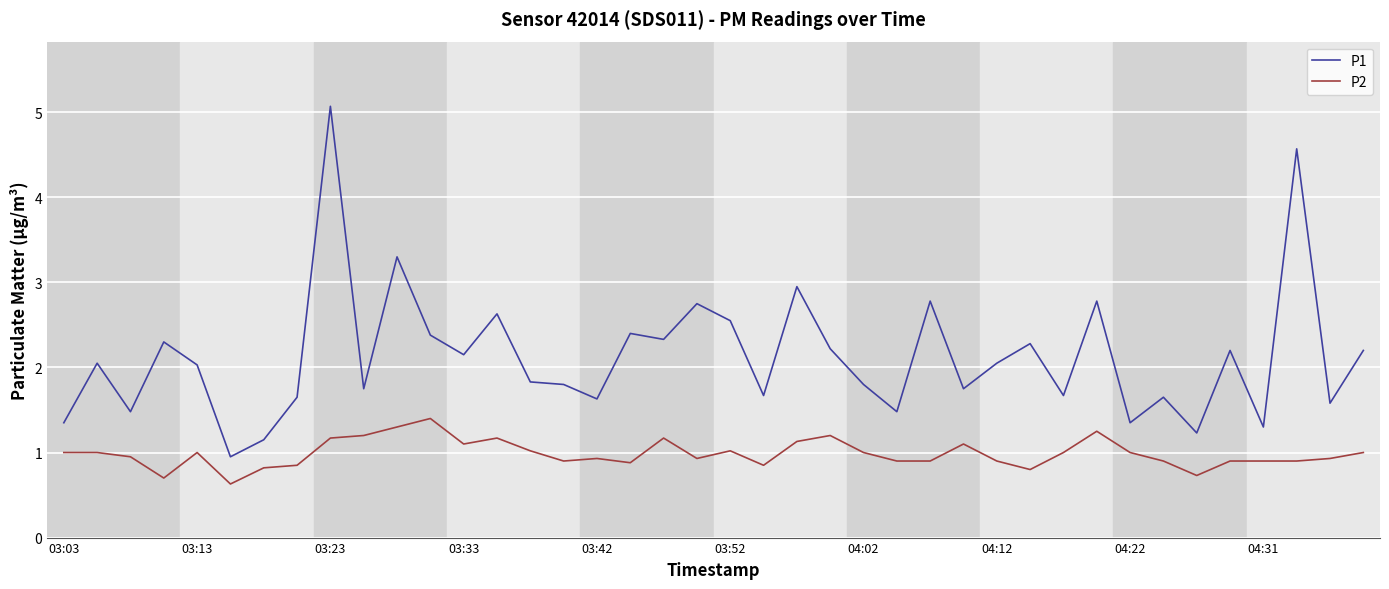

What is the difference between the maximum and minimum values in the P1 series?

4.1